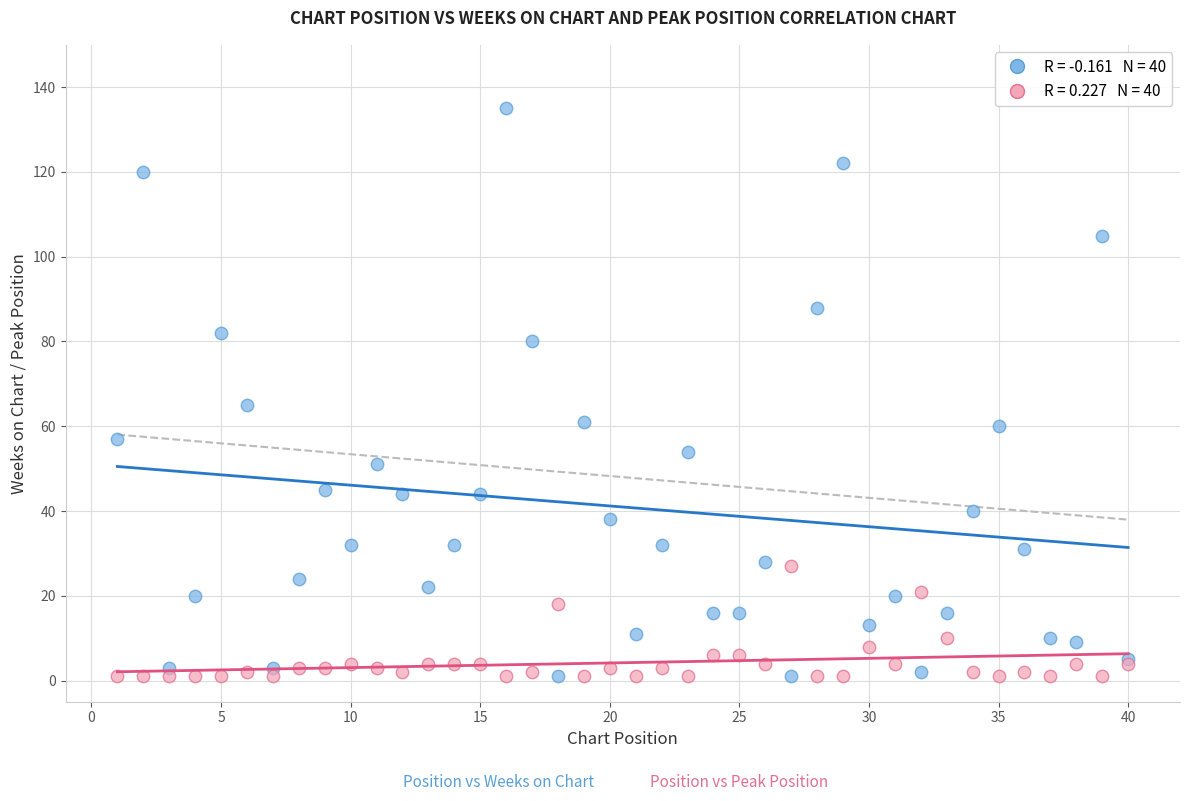

Across all series, what Y value is closest to 68?

65